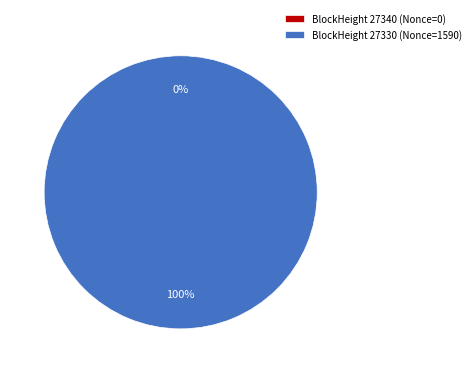

The 27330 slice represents 99% of the pie. True or false?

False